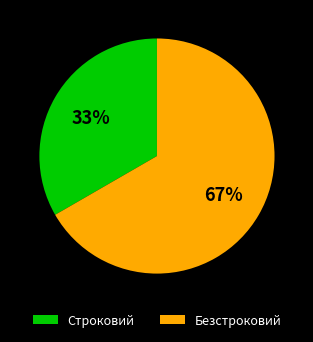

To the nearest percent, what is the combined percentage of Безстроковий and Строковий?

100%